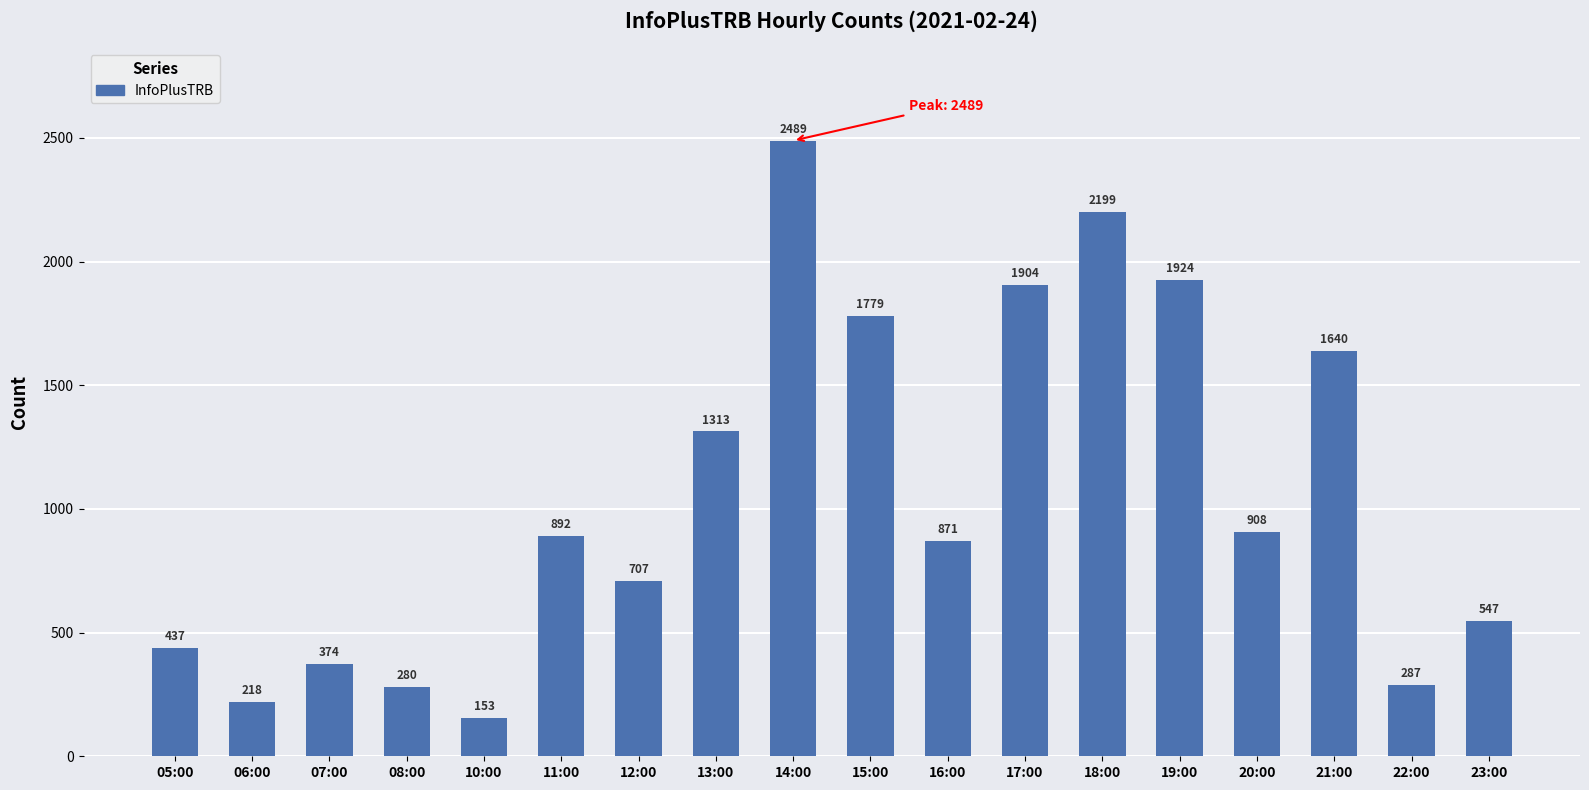

Rank the categories by value from highest to lowest.

14:00, 18:00, 19:00, 17:00, 15:00, 21:00, 13:00, 20:00, 11:00, 16:00, 12:00, 23:00, 05:00, 07:00, 22:00, 08:00, 06:00, 10:00